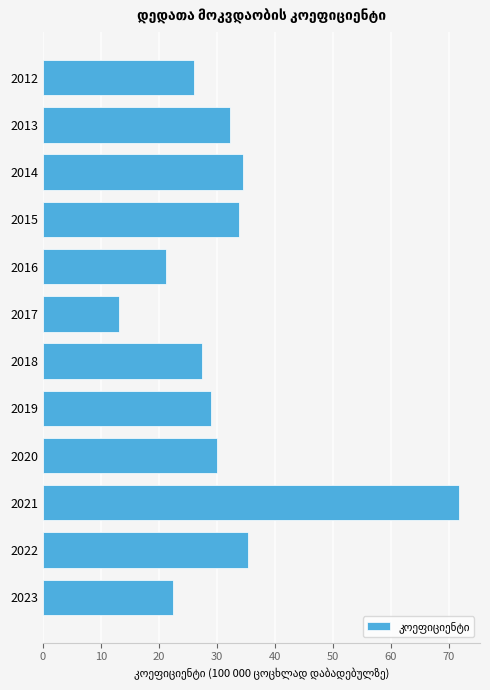

What is the sum of all values?

377.0